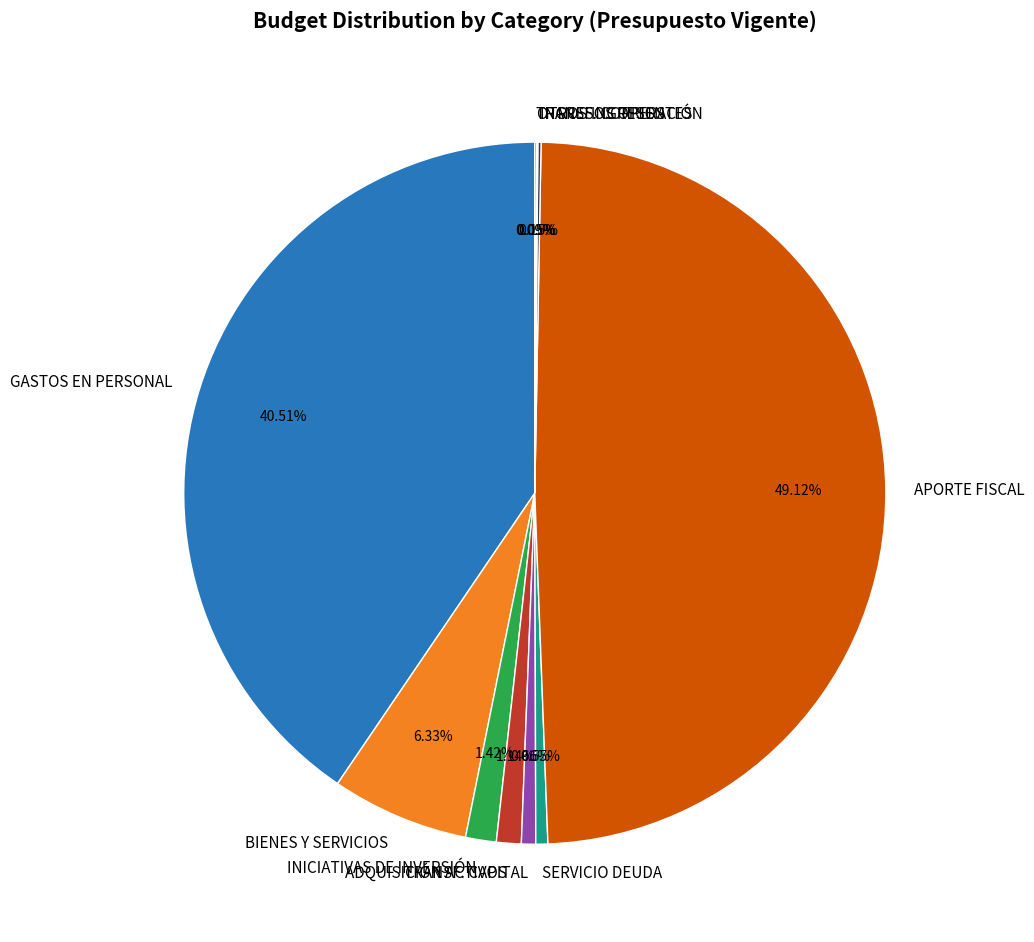

Between SERVICIO DEUDA and GASTOS EN PERSONAL, which is larger?

GASTOS EN PERSONAL